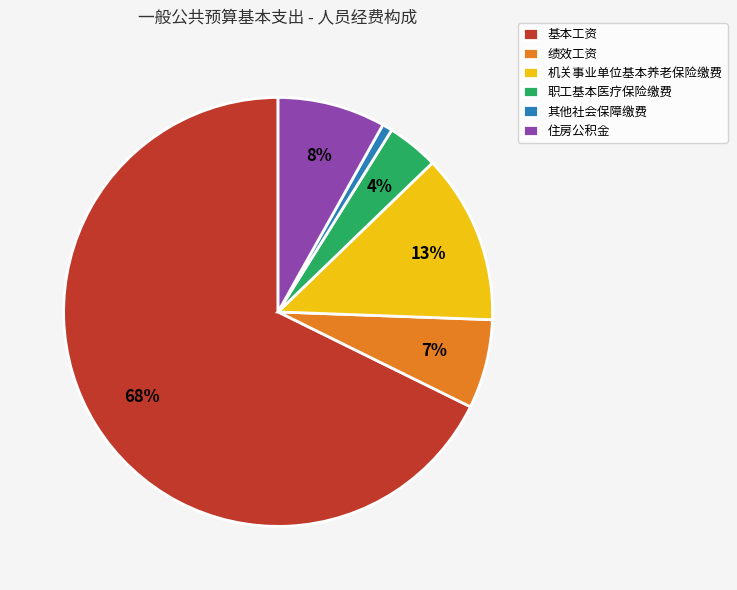

How many segments does this pie chart have?

6